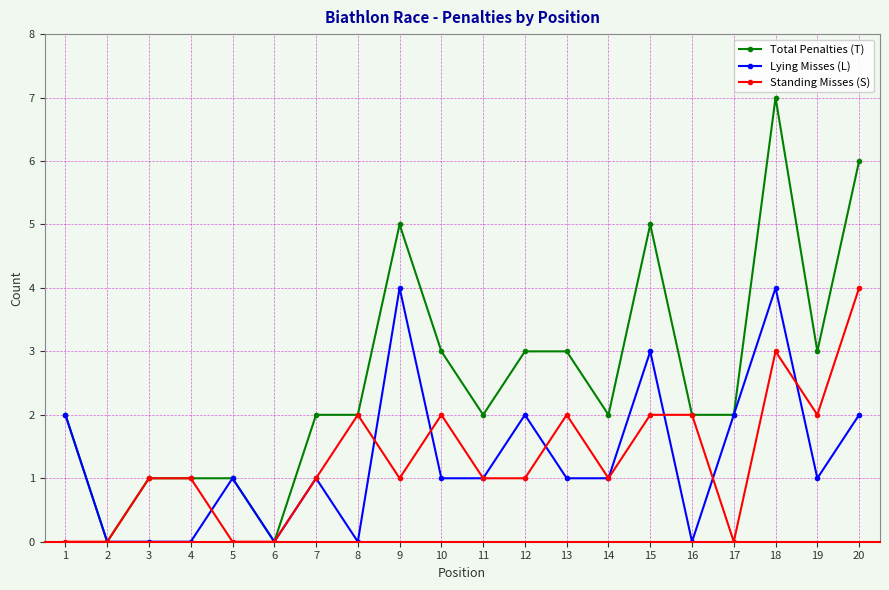

Reading left to right, transcribe all the data shown in this chart.

Total Penalties (T): 2	0	1	1	1	0	2	2	5	3	2	3	3	2	5	2	2	7	3	6
Lying Misses (L): 2	0	0	0	1	0	1	0	4	1	1	2	1	1	3	0	2	4	1	2
Standing Misses (S): 0	0	1	1	0	0	1	2	1	2	1	1	2	1	2	2	0	3	2	4